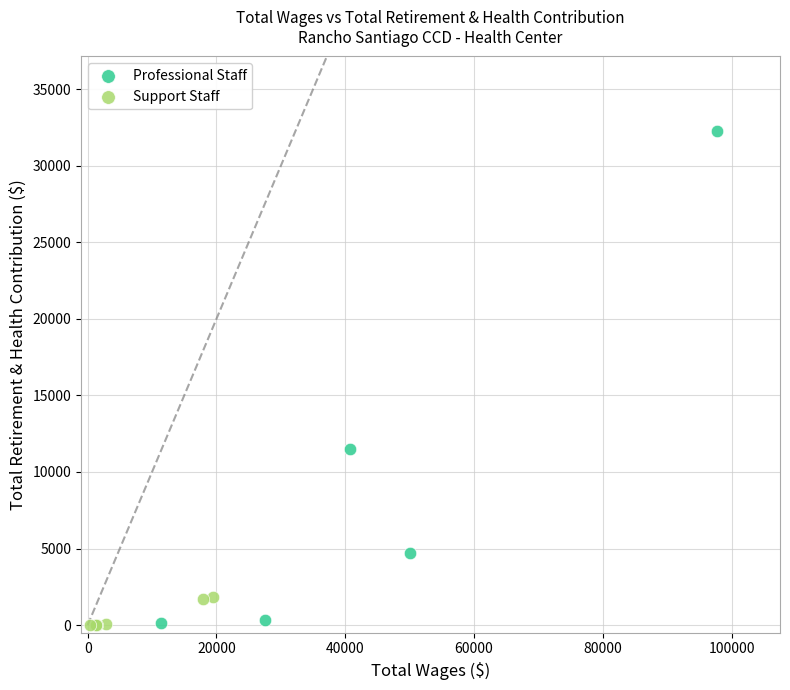

Which series has the largest Y range (max minus min)?

Professional Staff